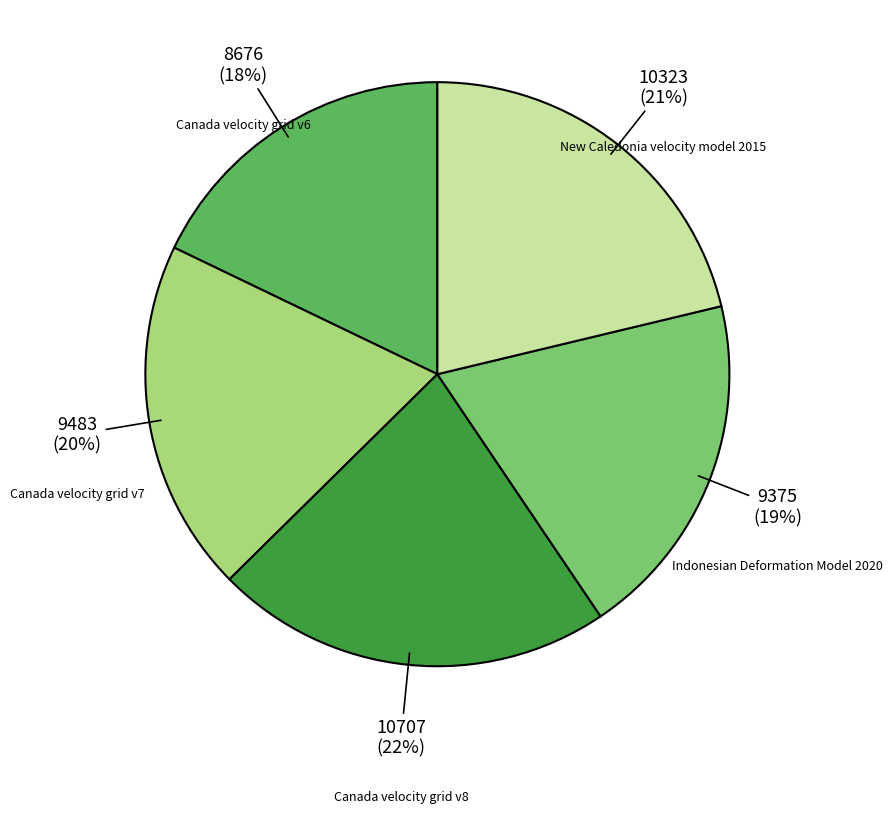

Is there a majority slice in this chart?

No